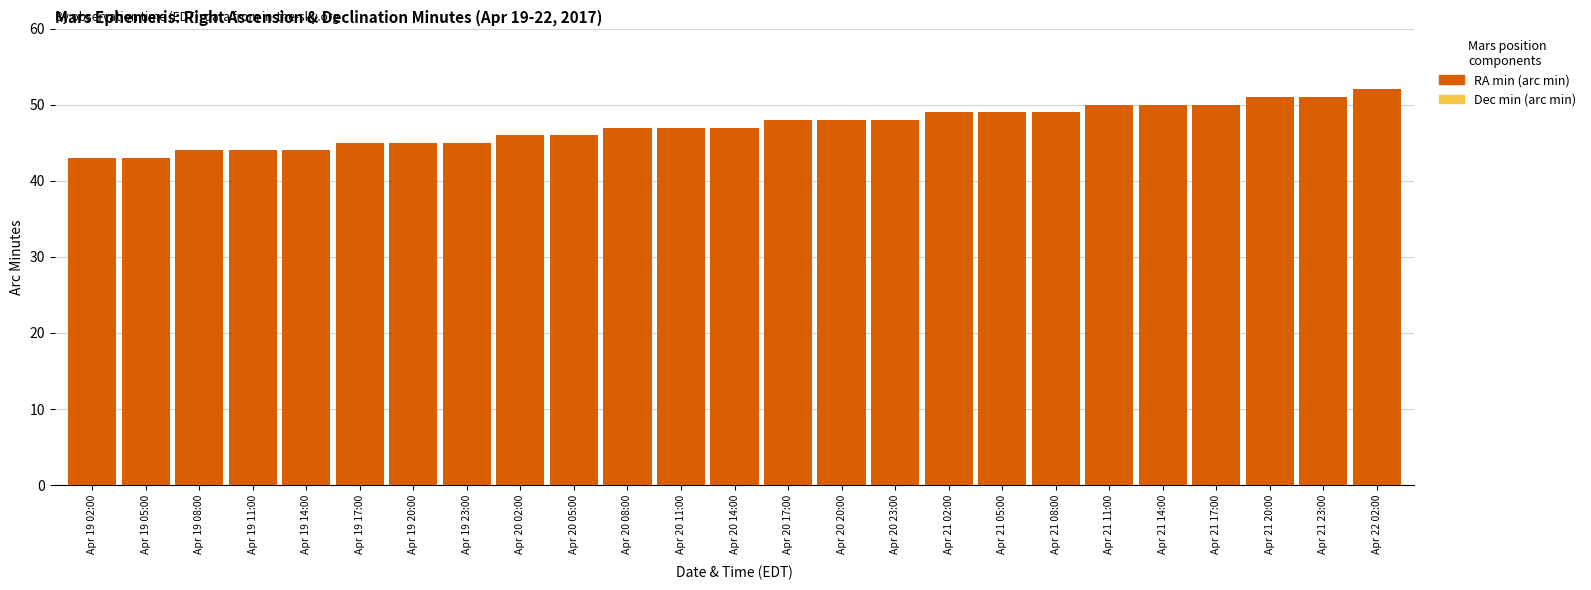

How many series are shown in this chart?

2